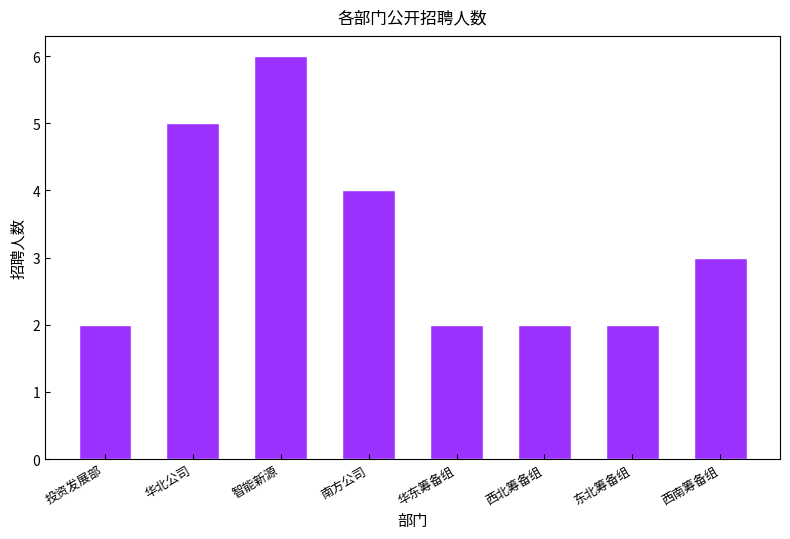

What is the greatest value displayed?

6